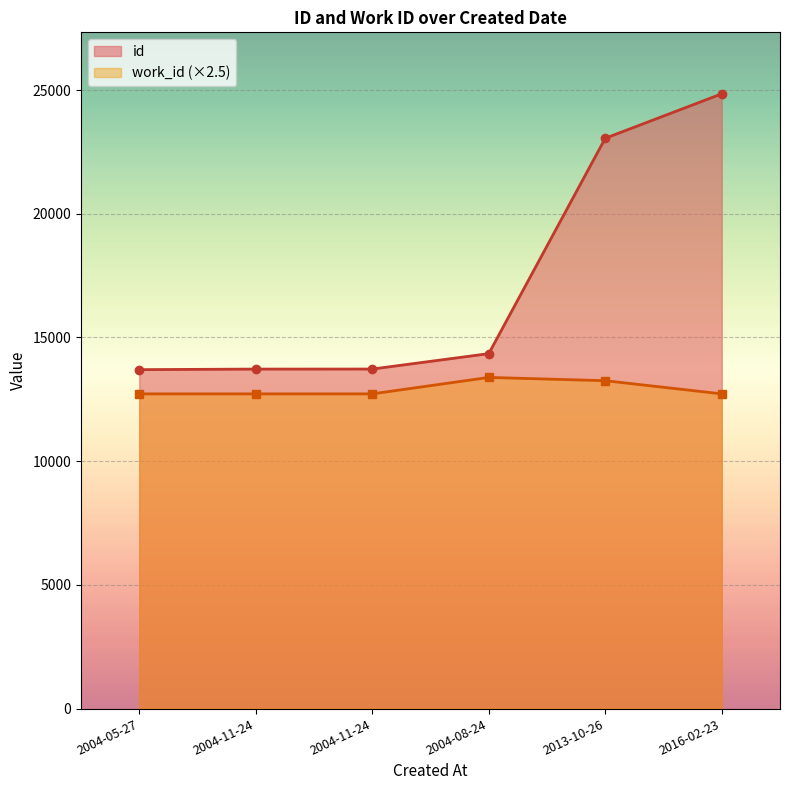

True or false: work_id has a value of 7204.9 at 2004-05-27.

False